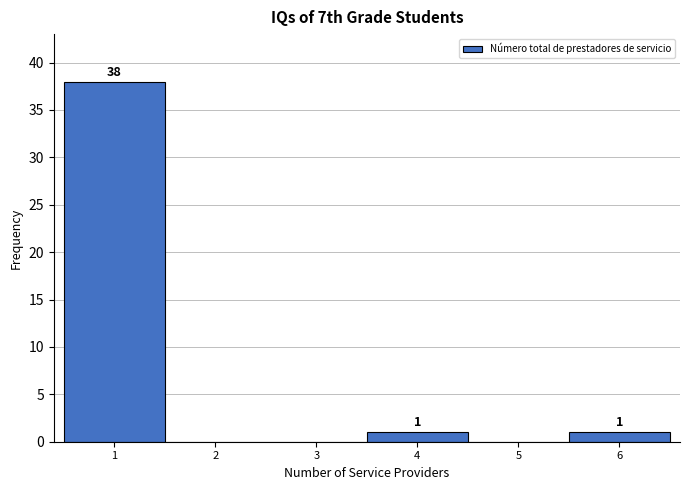

Reading left to right, what are all the values shown in this chart?

1=38	2=0	3=0	4=1	5=0	6=1